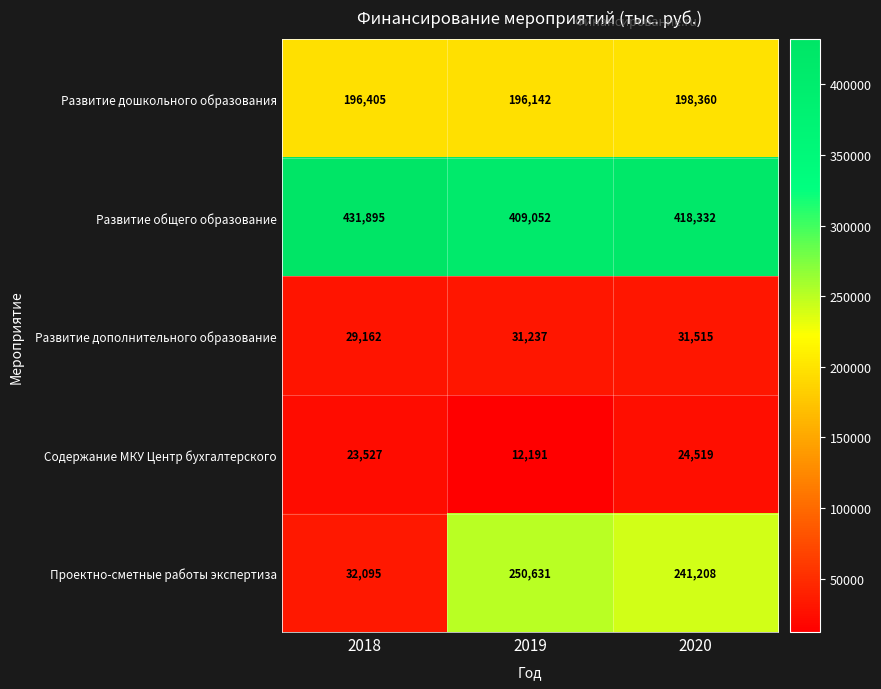

What is the spread (max minus min) of values at 2019?

396861